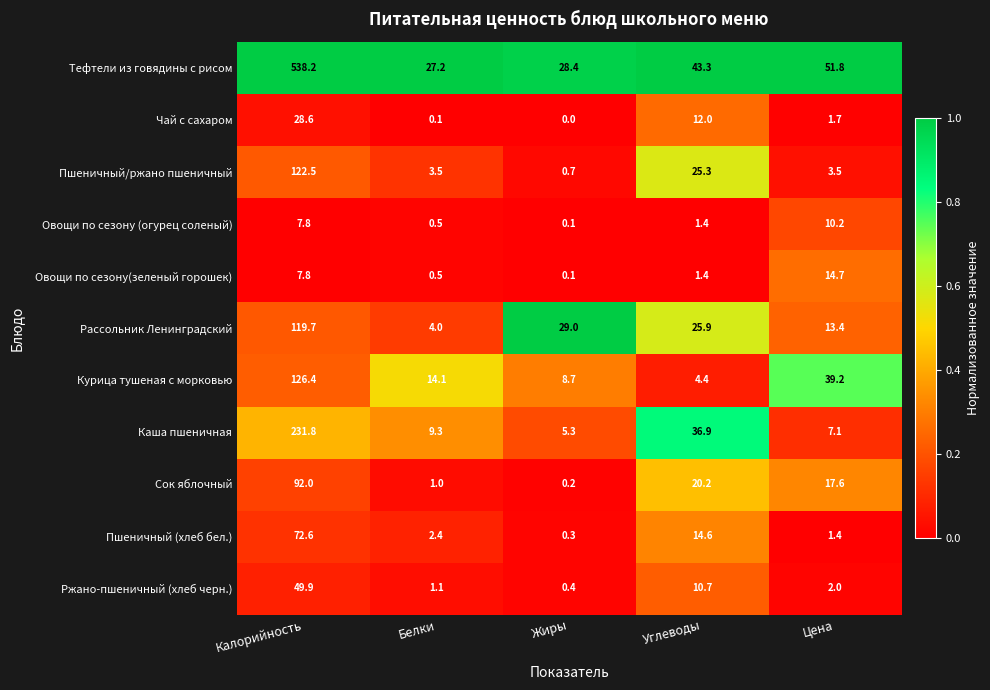

At which label does Ржано-пшеничный (хлеб черн.) reach its peak?

Калорийность